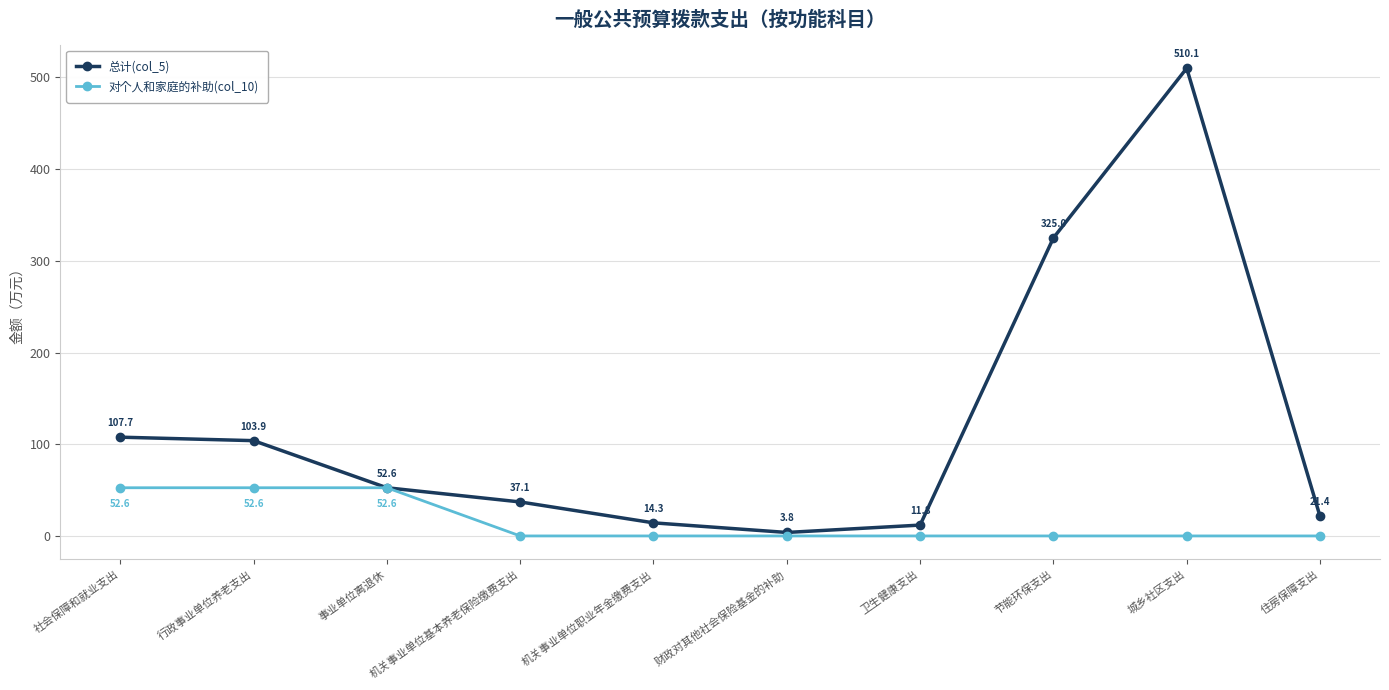

What is the difference between the 总计(col_5) values at 住房保障支出 and 城乡社区支出?

488.6